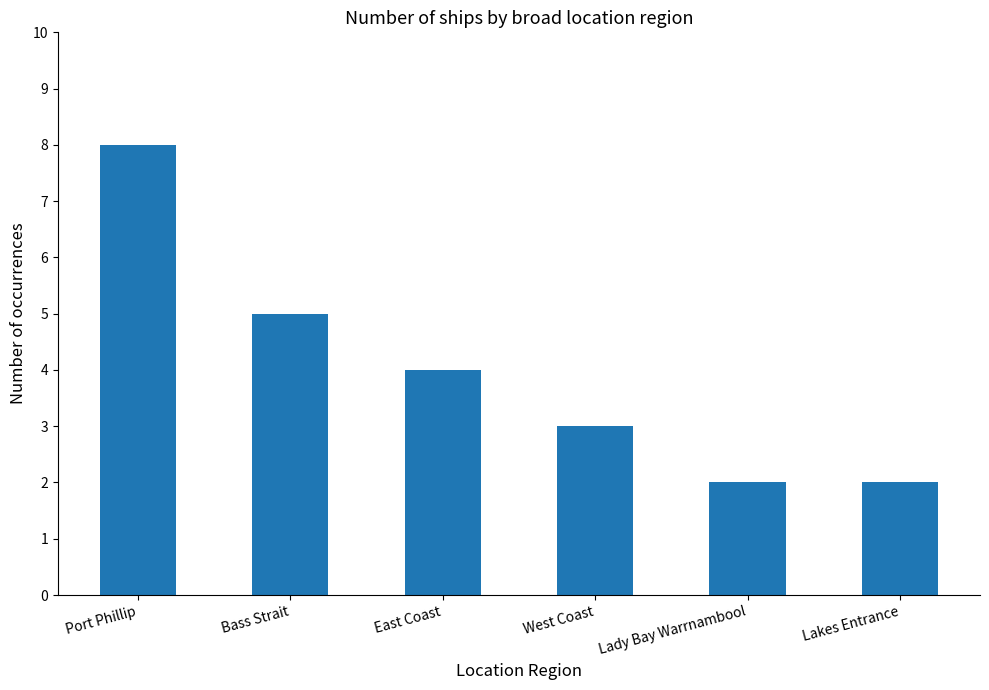

Is it true that the value at West Coast is 2?

False